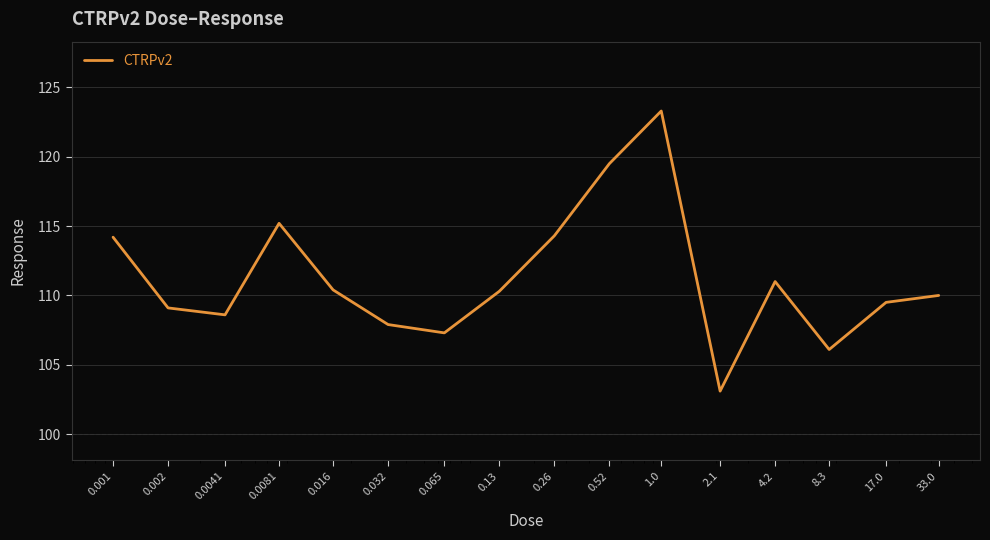

What is the difference between the maximum and minimum values?

20.2